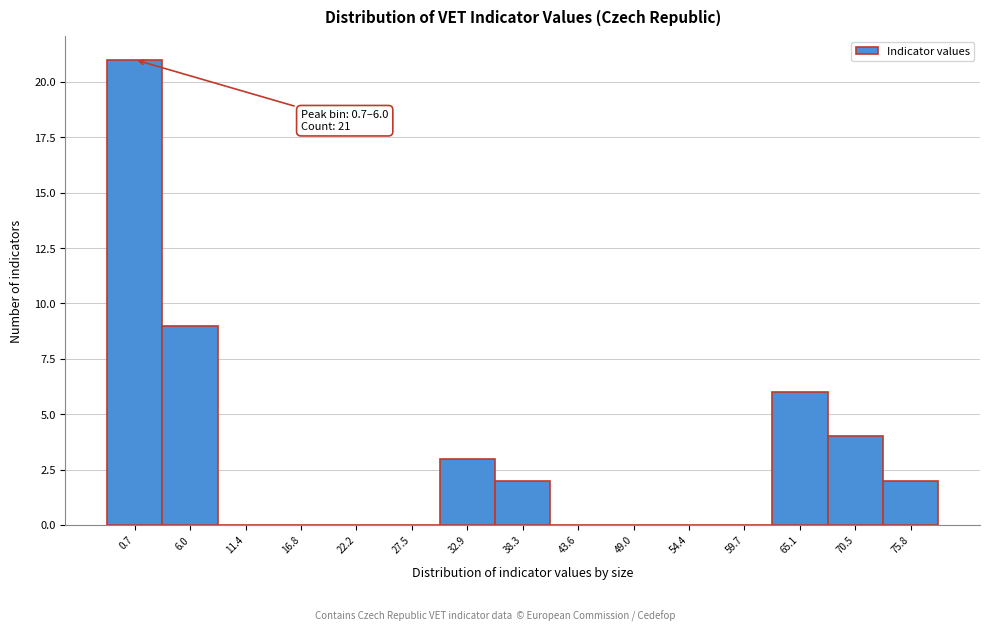

Reading right to left, list all the values displayed in this chart.

75.8=2	70.5=4	65.1=6	59.7=0	54.4=0	49.0=0	43.6=0	38.3=2	32.9=3	27.5=0	22.2=0	16.8=0	11.4=0	6.0=9	0.7=21